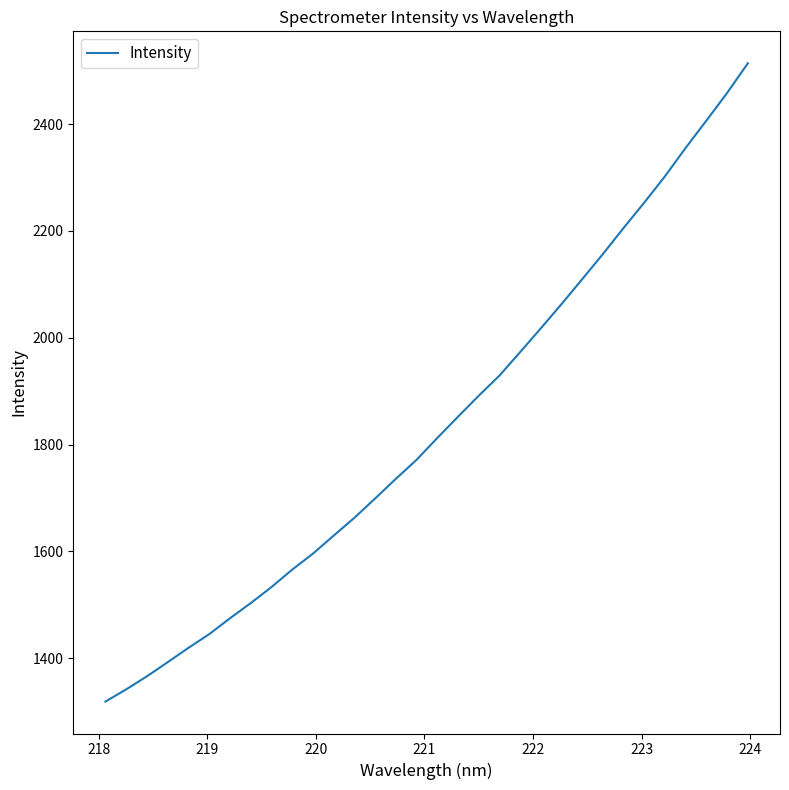

What is the greatest value displayed?

2513.9